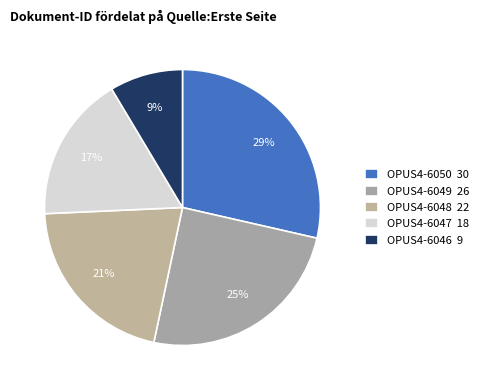

How many segments does this pie chart have?

5